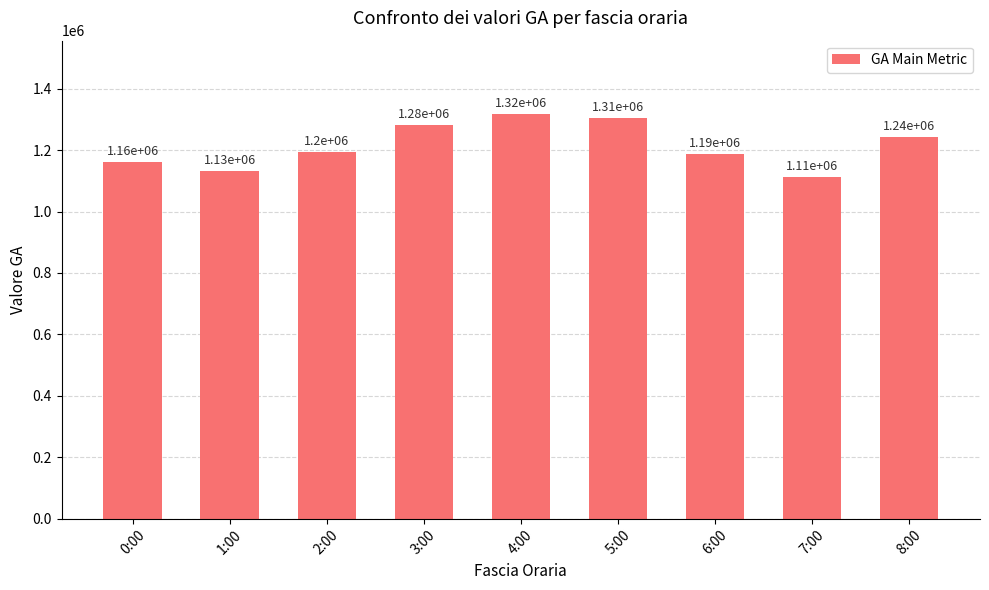

Does the chart contain stacked bars?

No